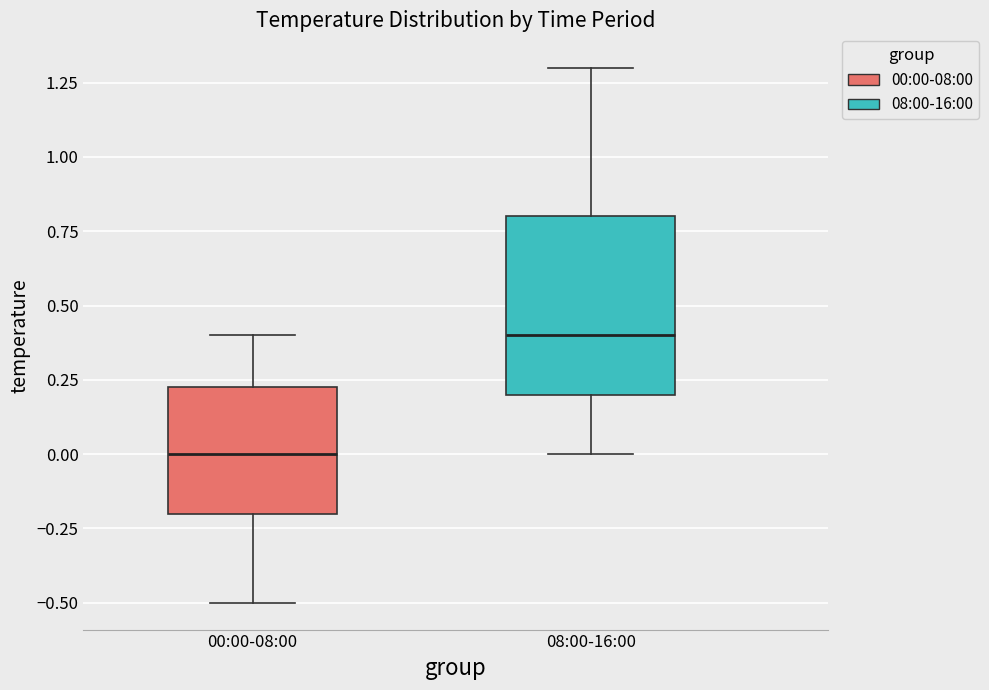

Reading left to right, transcribe this box plot: for each box, give where its median line is, the range the box spans, and where its two whiskers end, as read against the y-axis. The values are not printed on the chart, so give them approximately, as read against the axis.

00:00-08:00: median 0.00, box -0.20 to 0.25, whiskers -0.50 to 0.40
08:00-16:00: median 0.40, box 0.20 to 0.80, whiskers 0.00 to 1.30